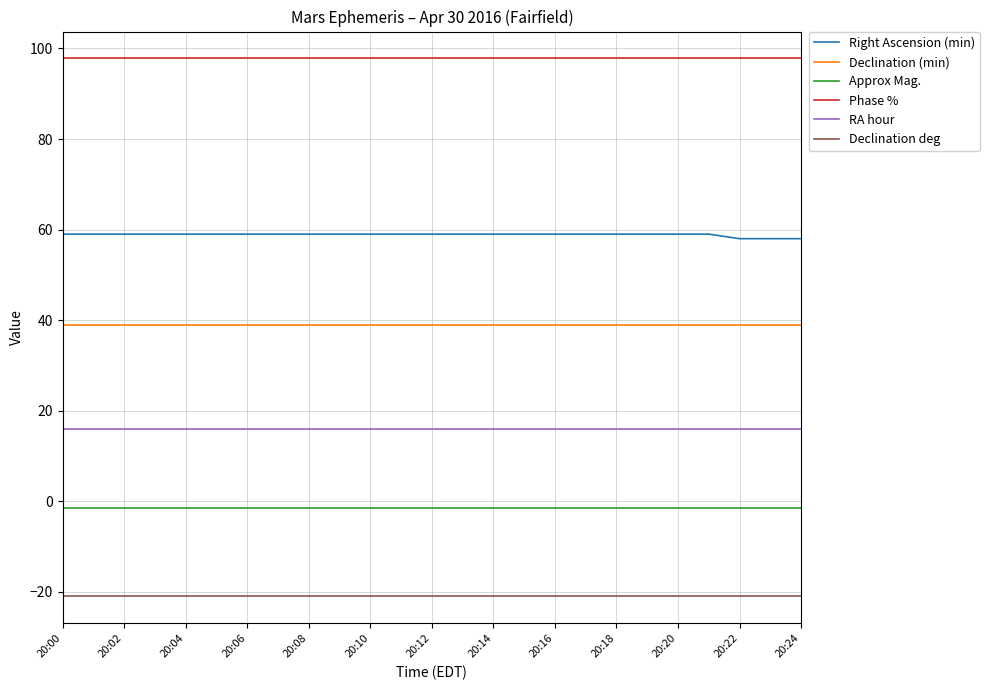

True or false: Declination deg and Declination (min) intersect in this chart.

False